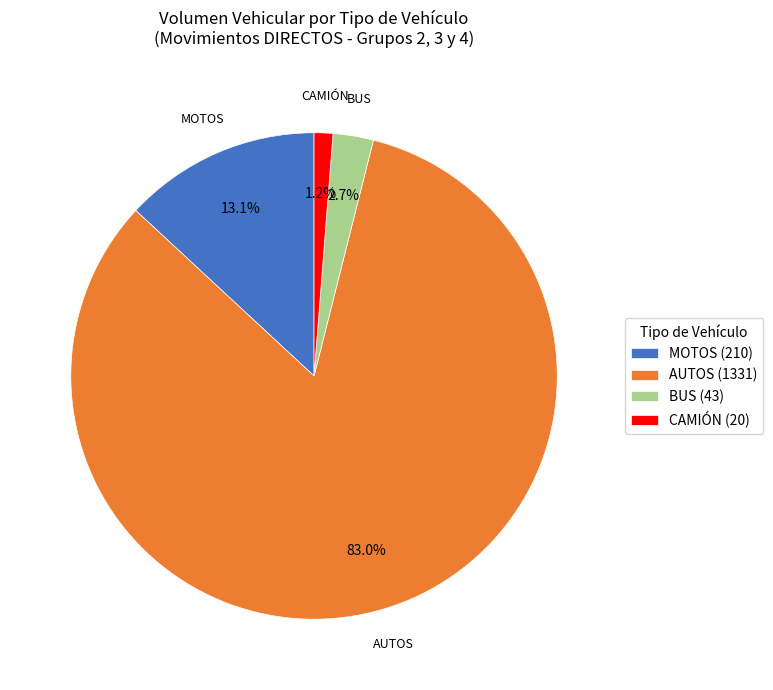

Which has a higher value, AUTOS (1331) or BUS (43)?

AUTOS (1331)